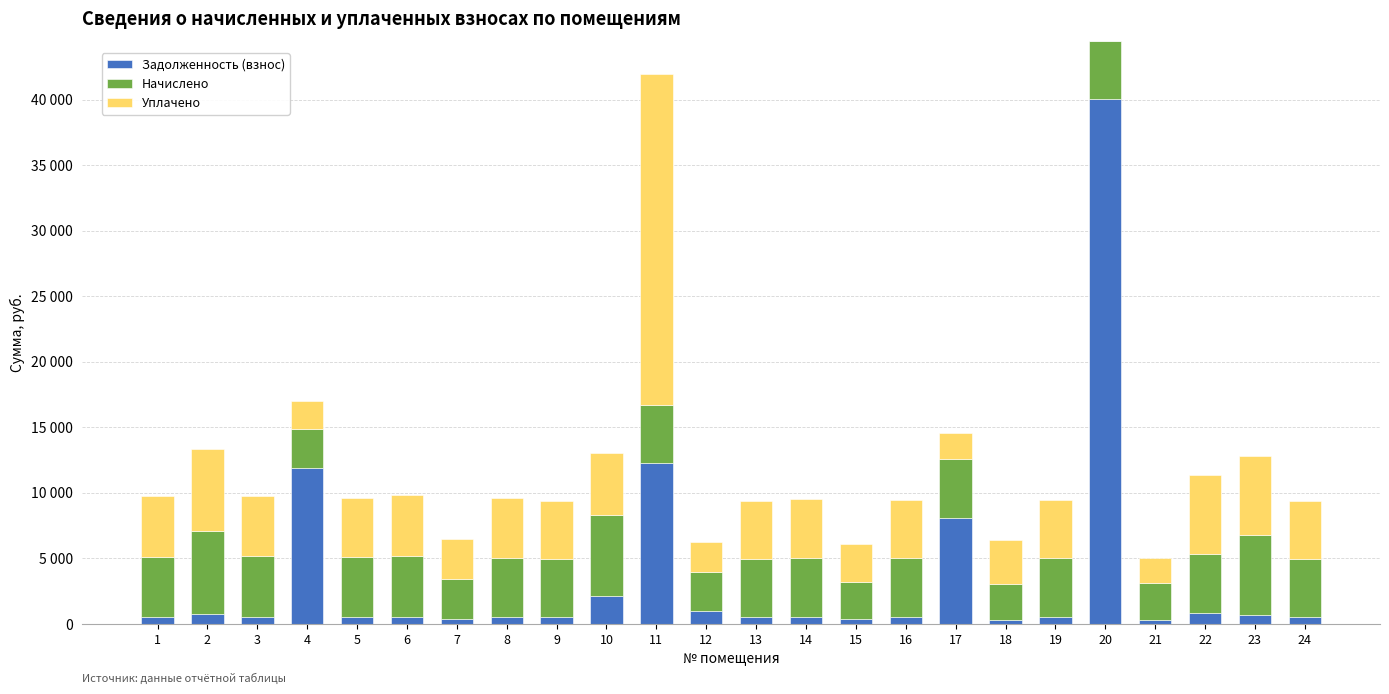

What is the total value across all series at 11?

41933.2